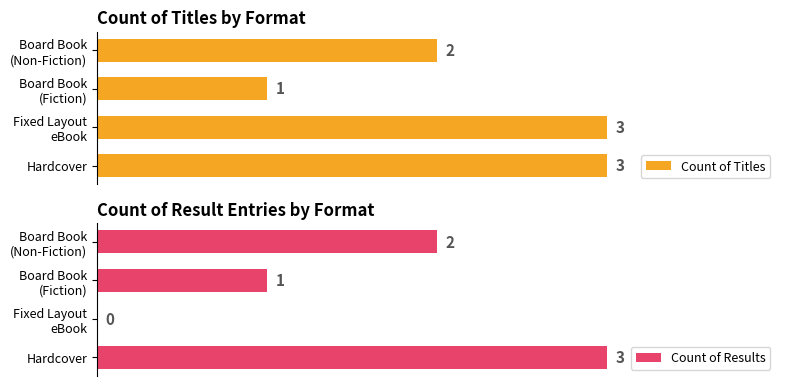

What are all the series names shown in the legend?

Count of Titles, Count of Results